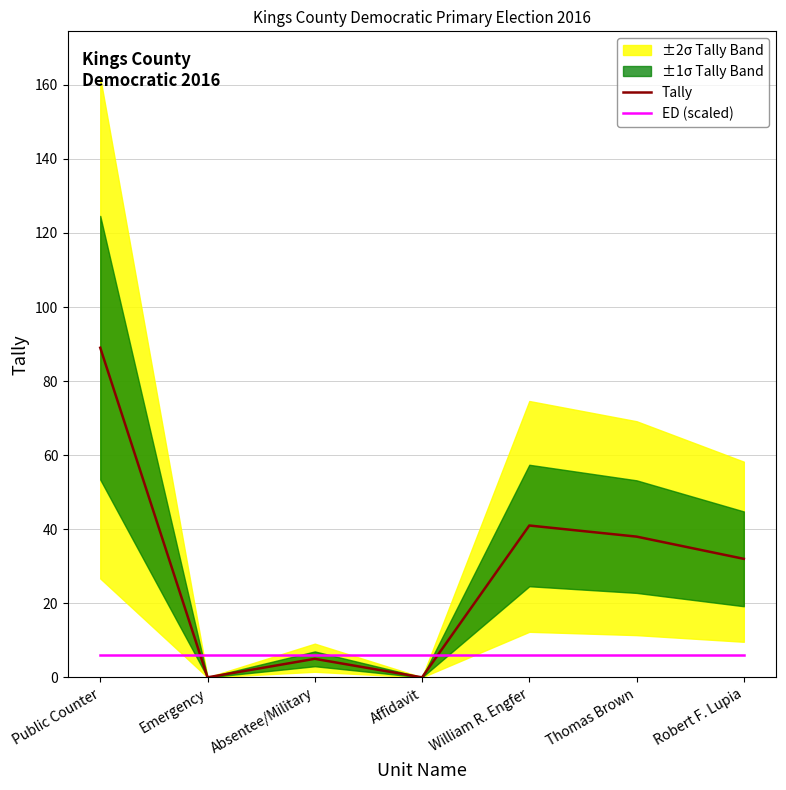

Reading right to left, list all the values displayed in this chart.

Tally: Robert F. Lupia=32	Thomas Brown=38	William R. Engfer=41	Affidavit=0	Absentee/Military=5	Emergency=0	Public Counter=89
ED (scaled): Robert F. Lupia=6	Thomas Brown=6	William R. Engfer=6	Affidavit=6	Absentee/Military=6	Emergency=6	Public Counter=6